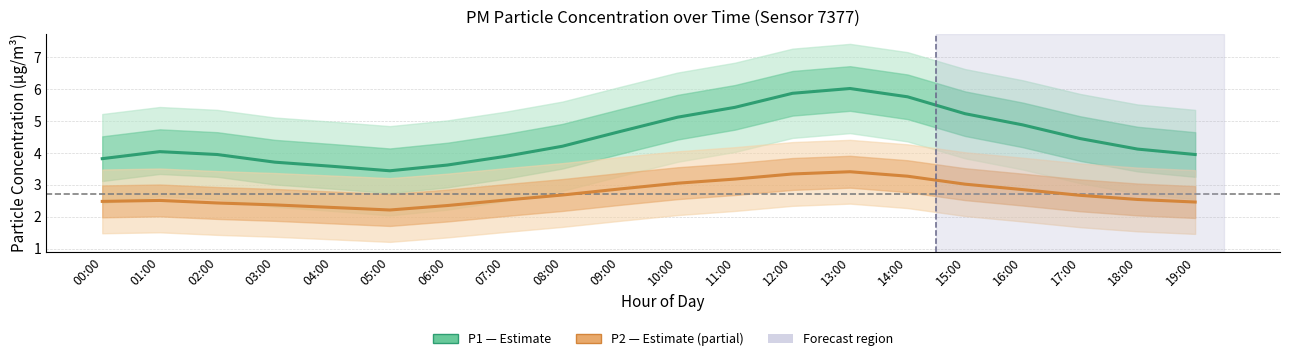

Which series changed the most between 01:00 and 11:00?

P1 (Estimate)